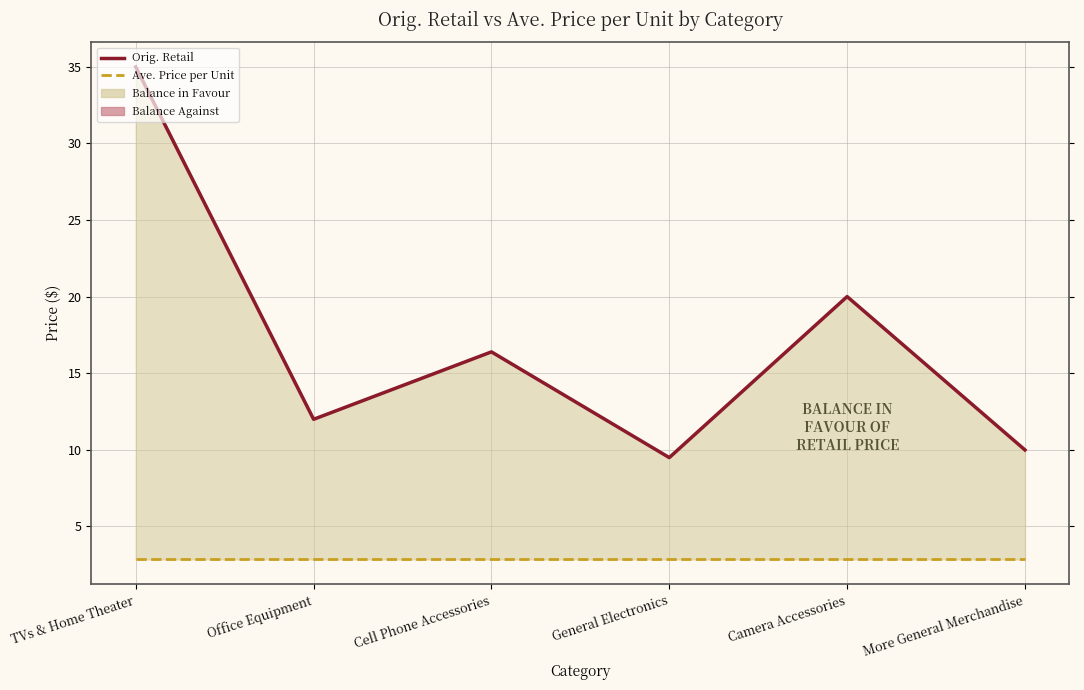

The Orig. Retail series shows 15.8 at General Electronics. True or false?

False